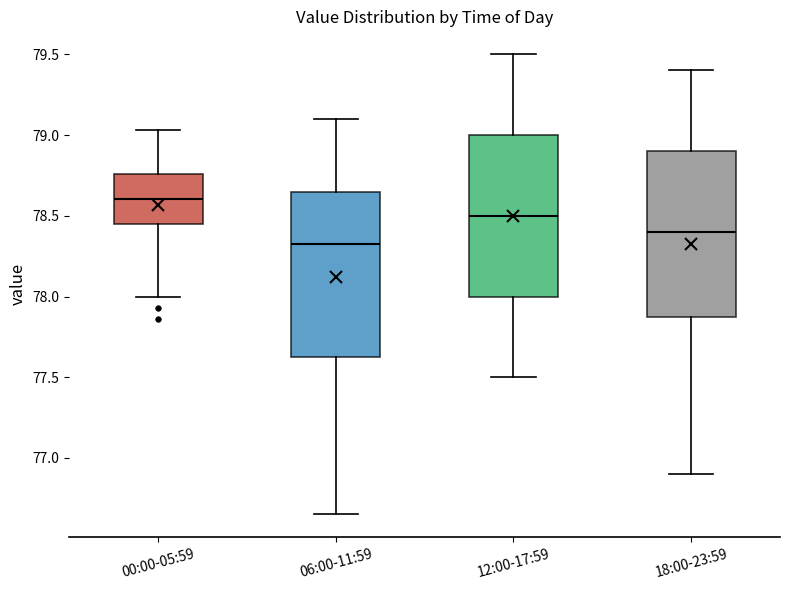

Reading left to right, transcribe this box plot: for each box, give where its median line is, the range the box spans, and where its two whiskers end, as read against the y-axis. The values are not printed on the chart, so give them approximately, as read against the axis.

00:00-05:59: median 78.60, box 78.45 to 78.75, whiskers 78.00 to 79.05
06:00-11:59: median 78.35, box 77.65 to 78.65, whiskers 76.65 to 79.10
12:00-17:59: median 78.50, box 78.00 to 79.00, whiskers 77.50 to 79.50
18:00-23:59: median 78.40, box 77.90 to 78.90, whiskers 76.90 to 79.40